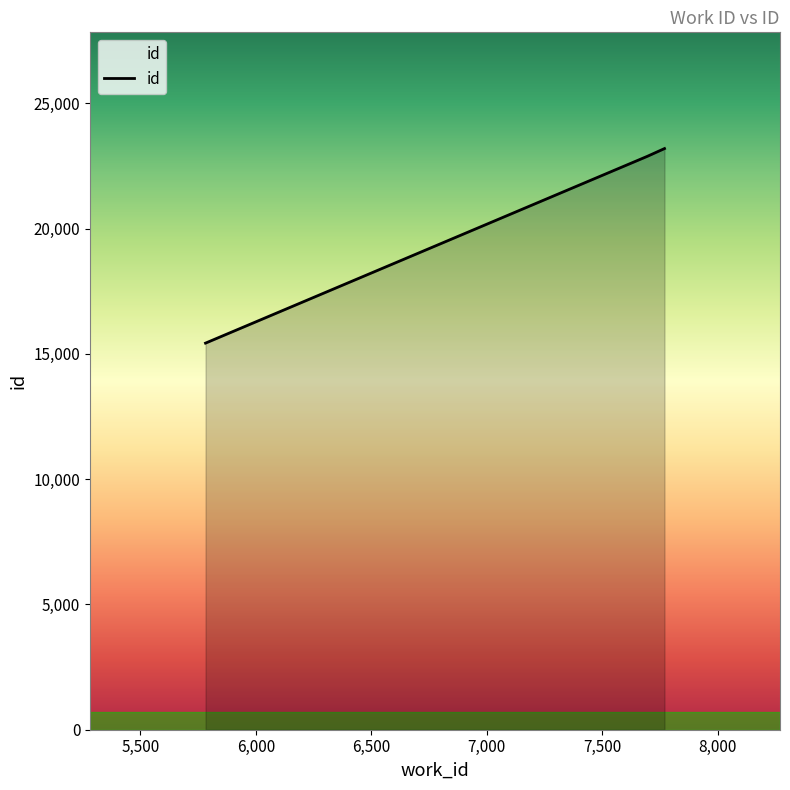

What is the smallest value displayed?

15428